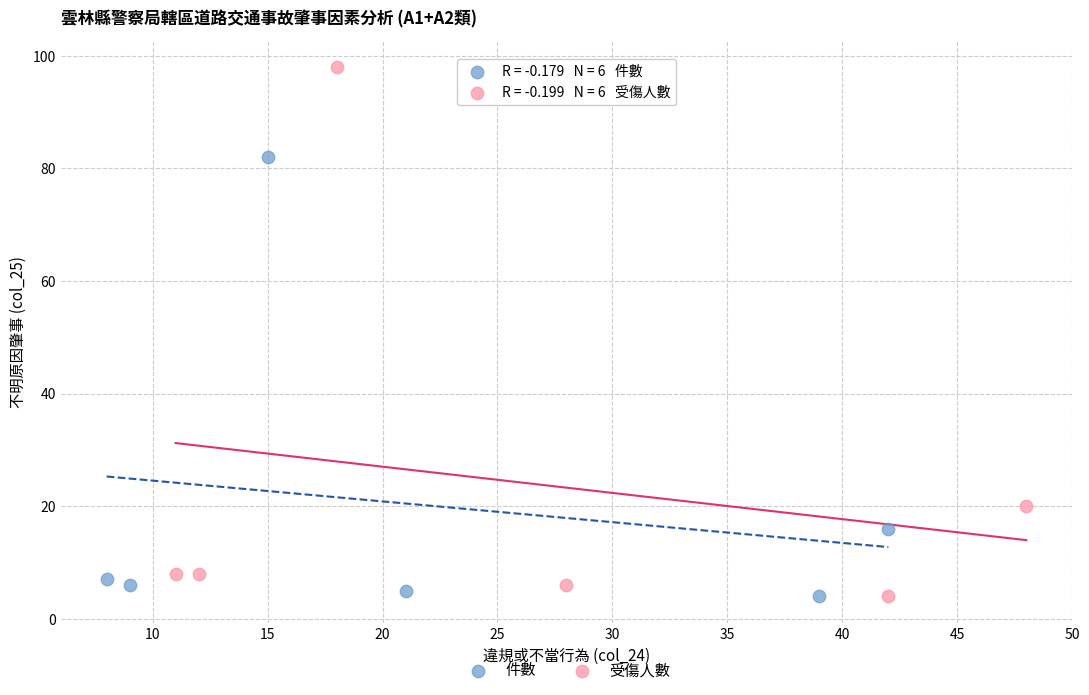

Which series has the widest spread of Y values?

受傷人數